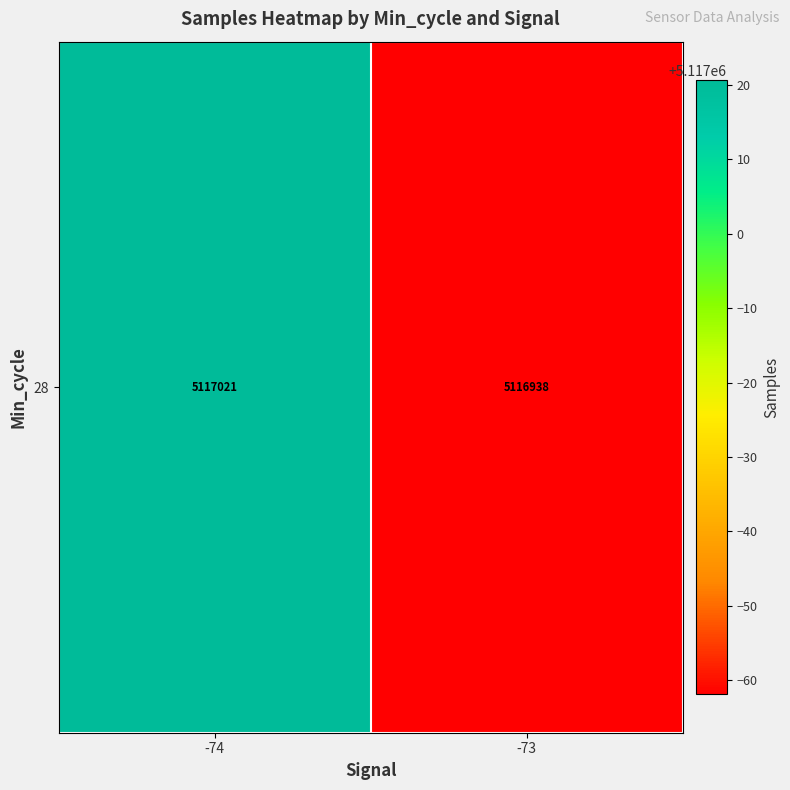

At which label does the data first exceed 5117020?

-74